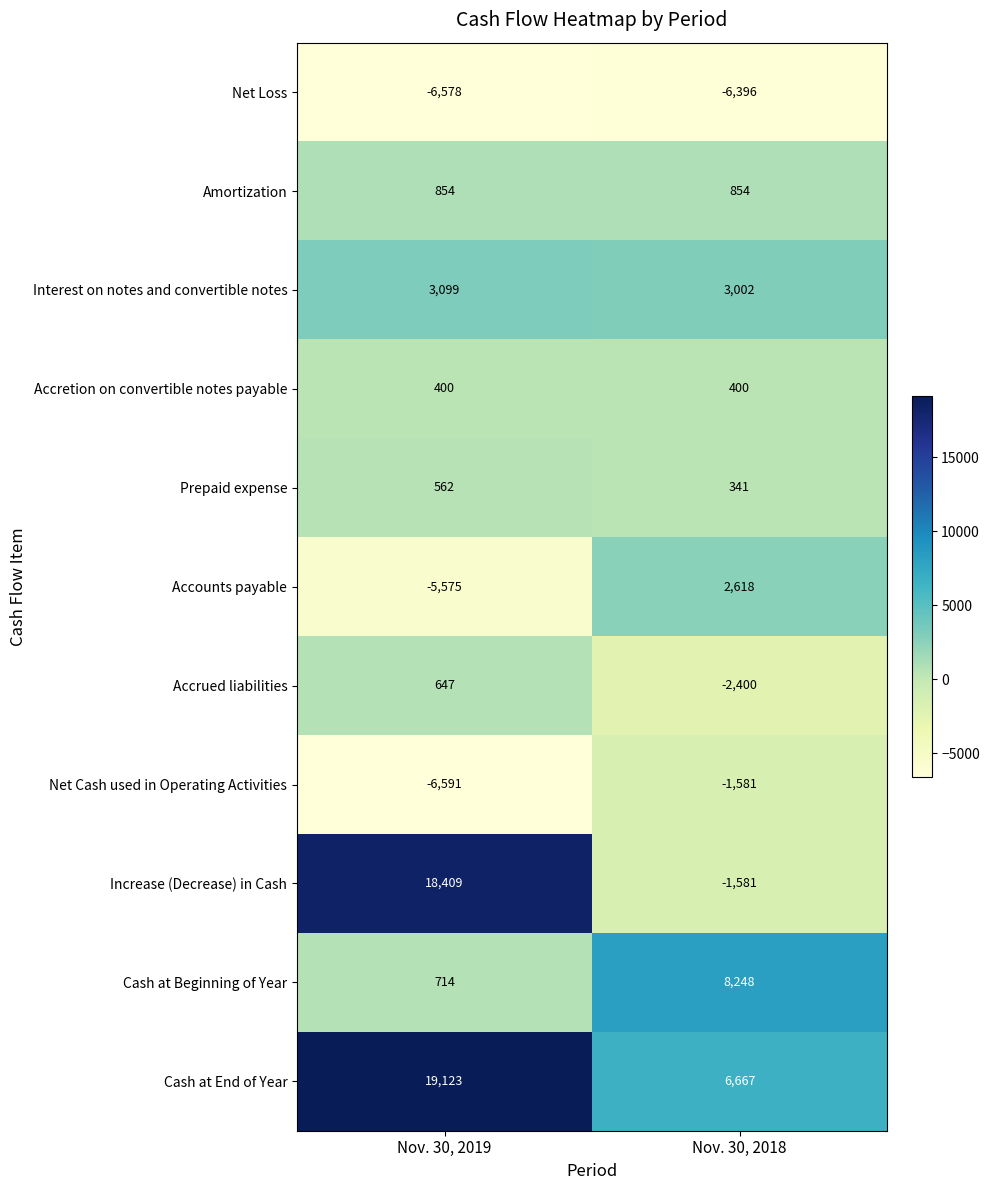

At which category is the sum across all series the highest?

Nov. 30, 2019